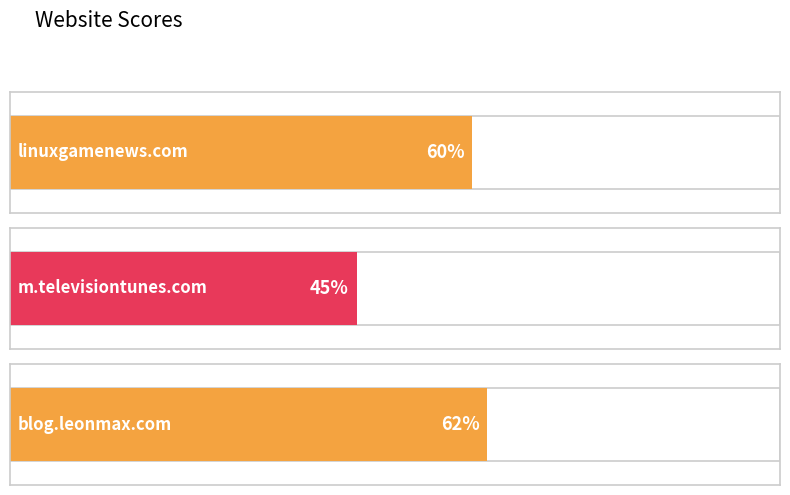

What is the average value?

56